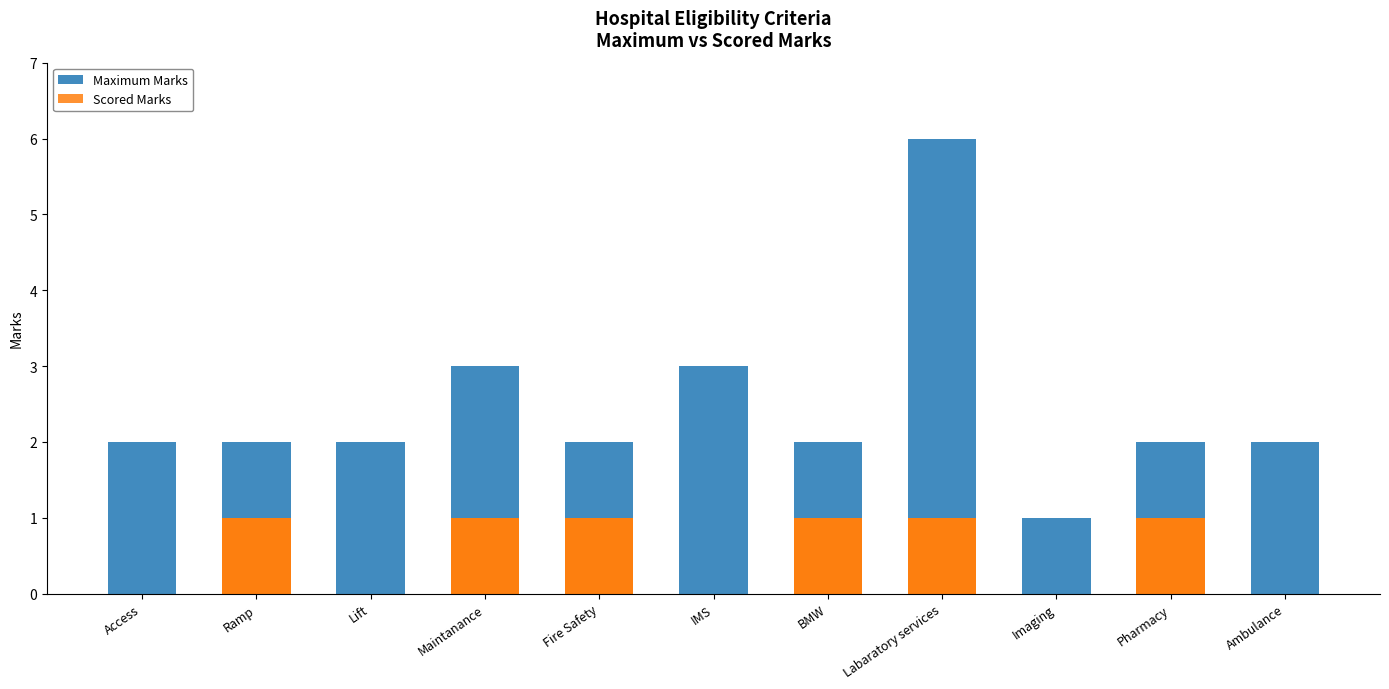

What are all the series names shown in the legend?

Maximum Marks, Scored Marks